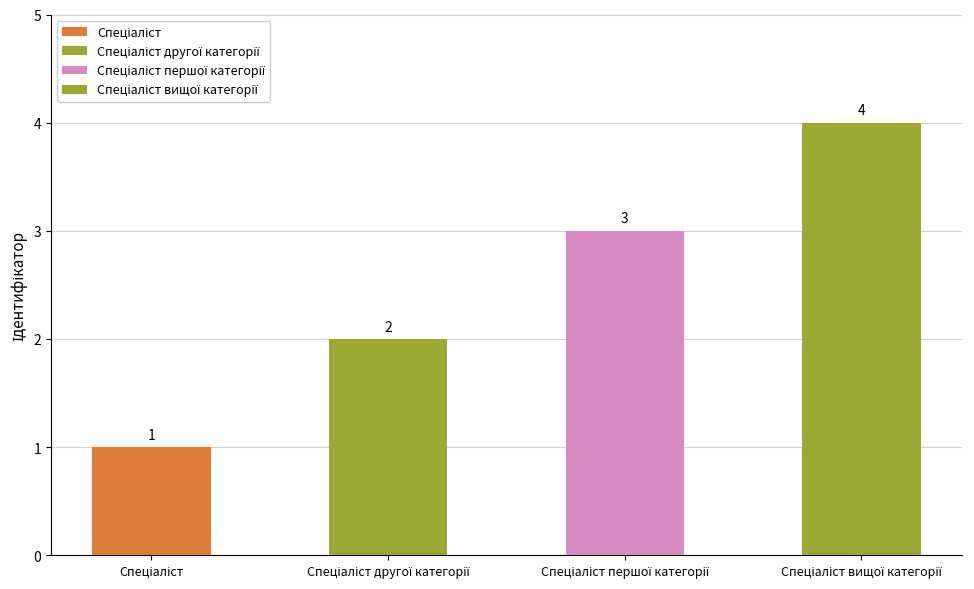

List the labels in order of value, smallest first.

Спеціаліст, Спеціаліст другої категорії, Спеціаліст першої категорії, Спеціаліст вищої категорії